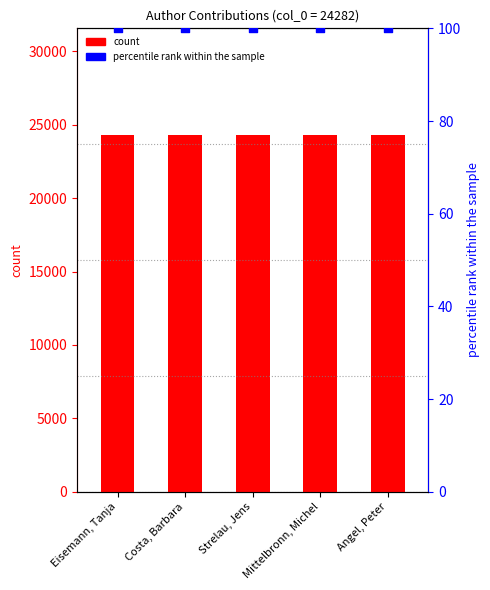

Which series has the largest Y range (max minus min)?

count